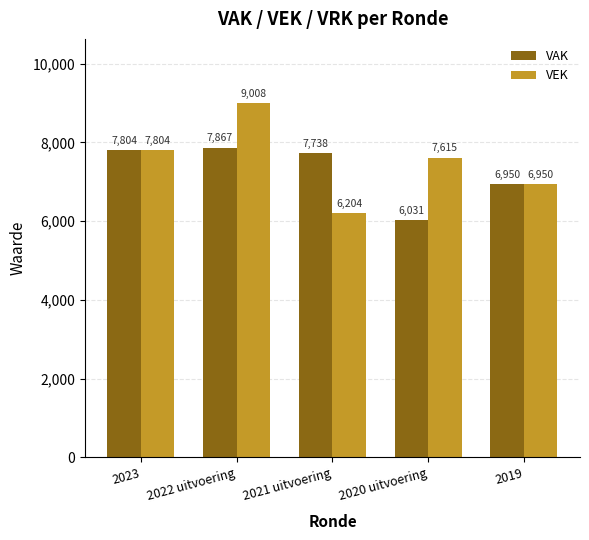

Is the value of VAK at 2023 greater than the value of VEK at 2020 uitvoering?

Yes